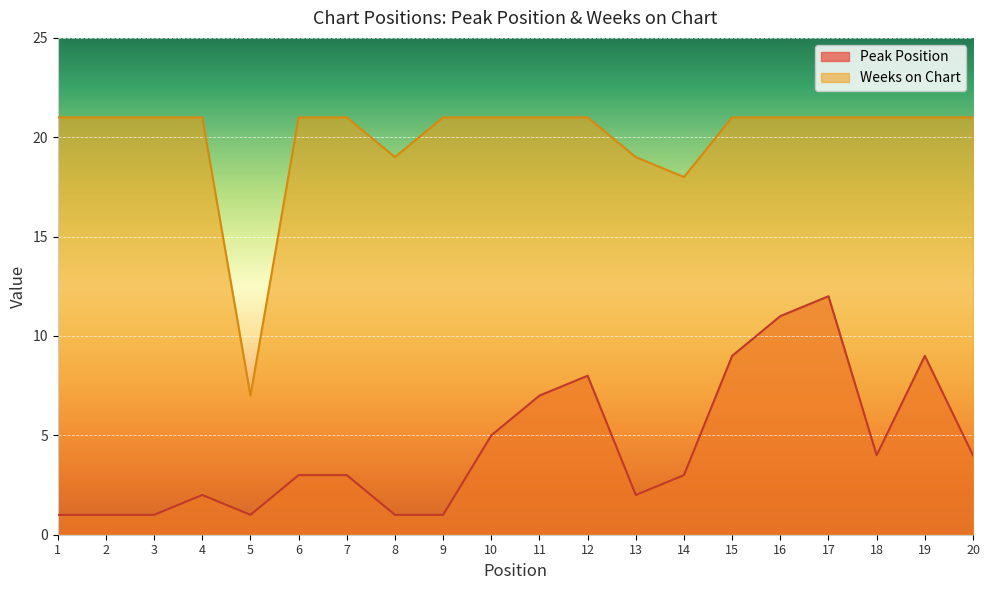

True or false: Weeks on Chart and Peak Position intersect in this chart.

False